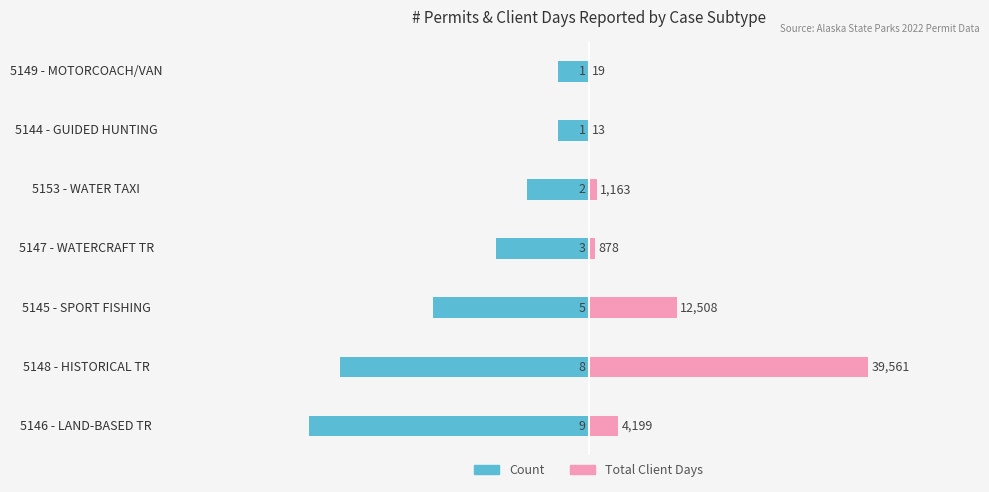

List the series in order of their overall mean, lowest first.

Count, Total Client Days